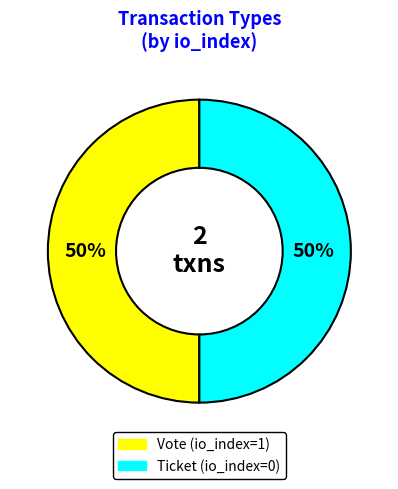

Approximately how many times larger is the value at Vote compared to Ticket?

1.0